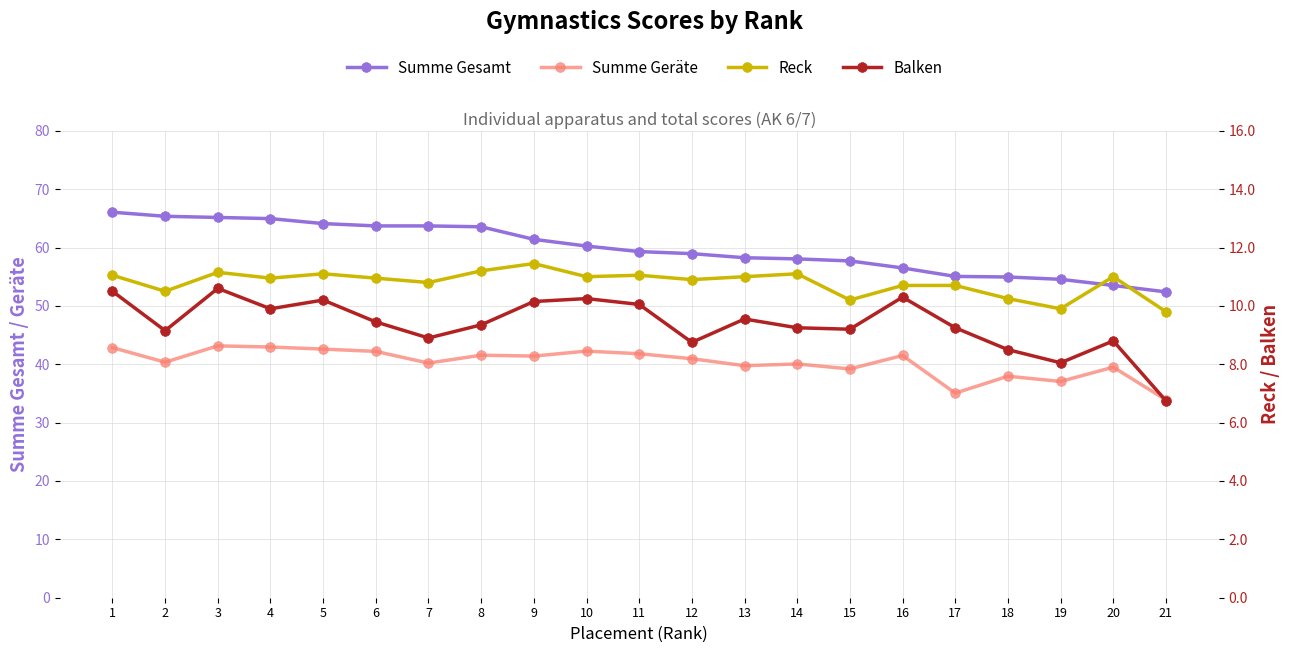

Read the Summe Gesamt value at 2.

65.3